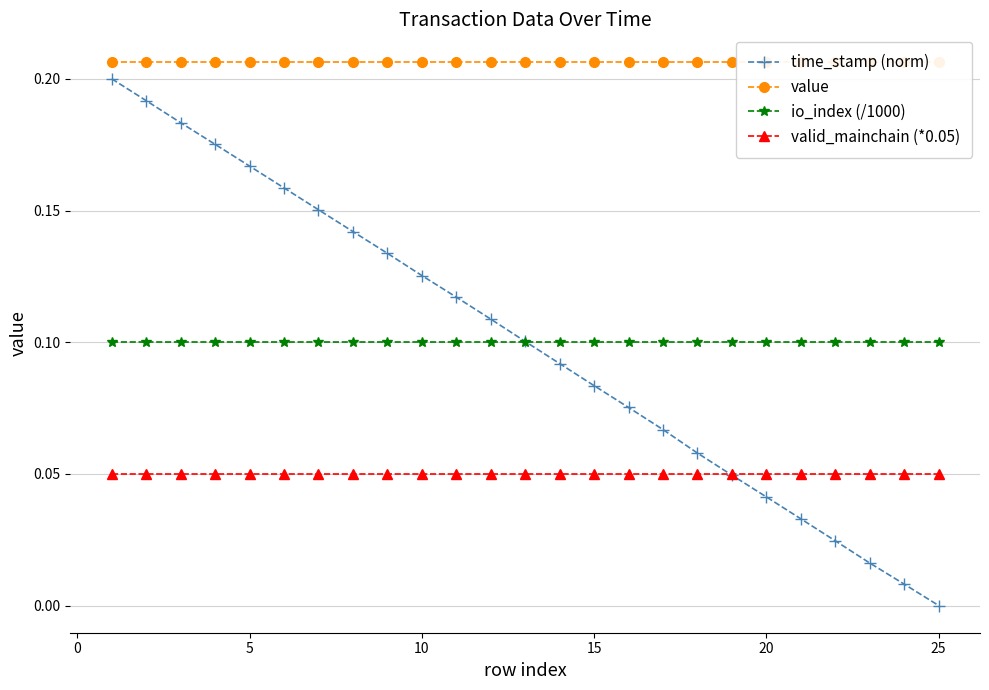

The value of io_index (/1000) at 5 is 0.2. True or false?

False